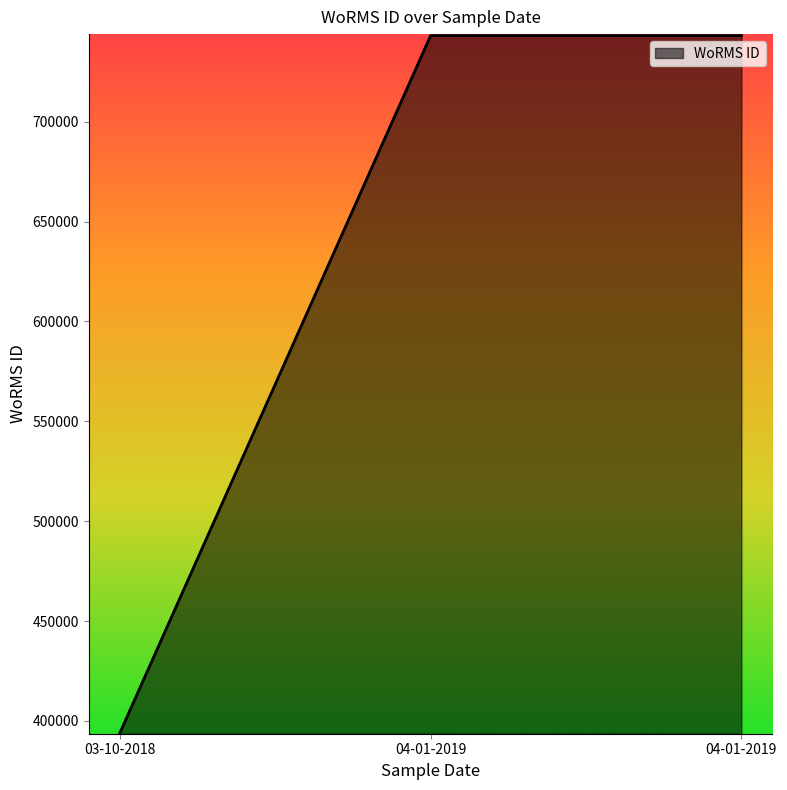

Count the number of categories in the chart.

3